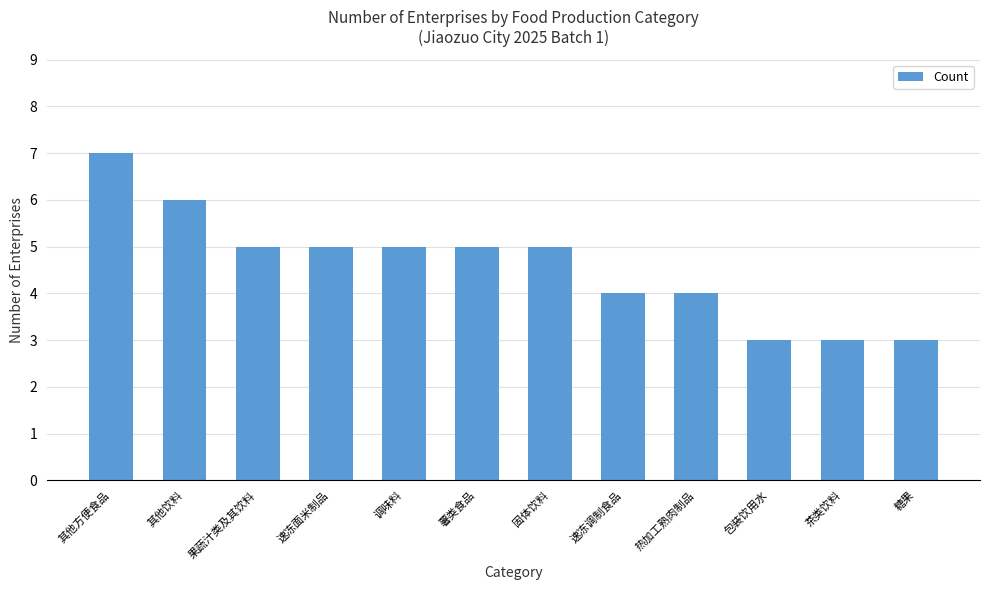

What position from the right is 茶类饮料?

2